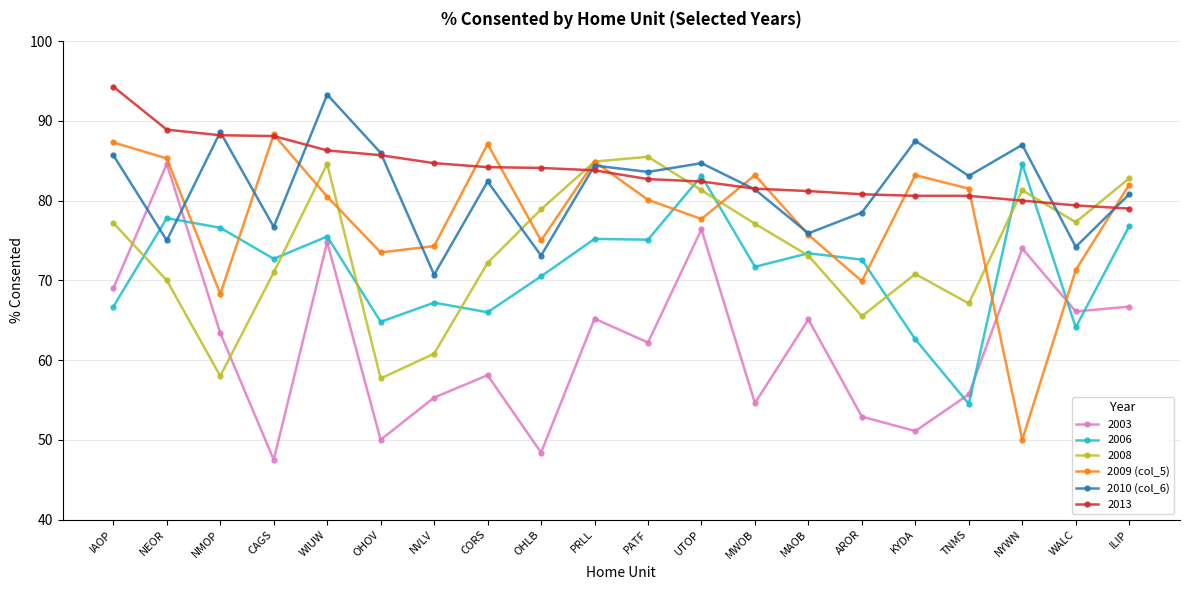

Rank the series at KYDA from highest to lowest value.

2010 (col_6), 2009 (col_5), 2013, 2008, 2006, 2003